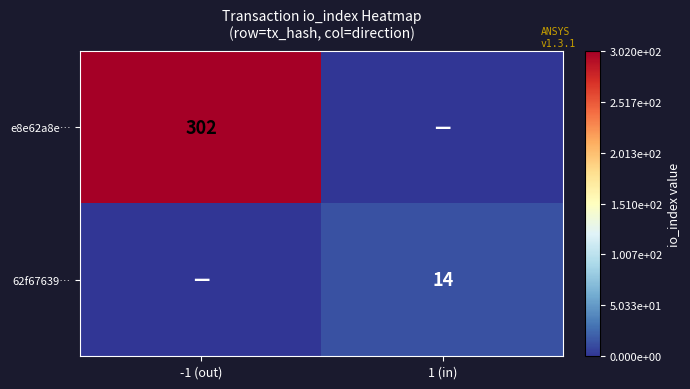

Is it true that 62f67639… equals 14 at 1 (in)?

True